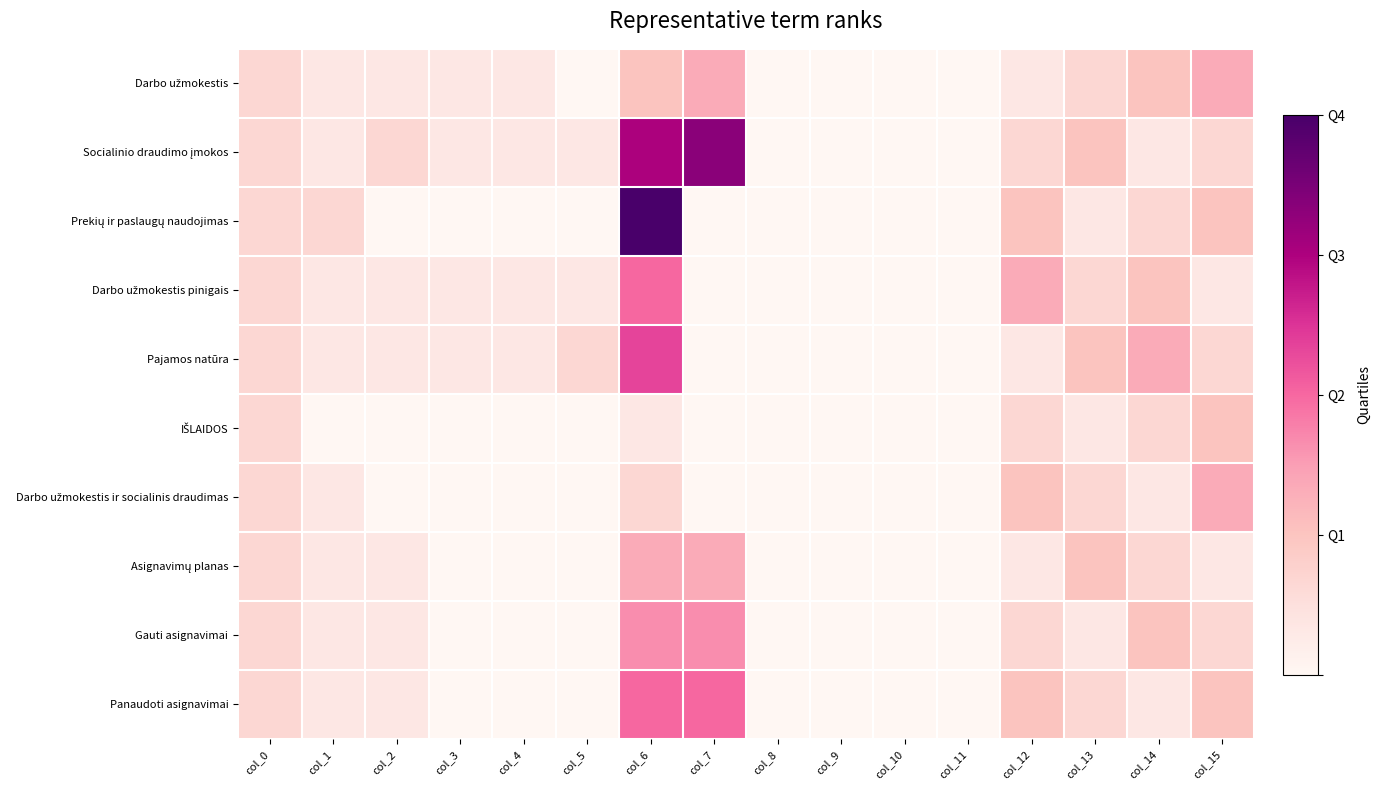

Which series has the largest total across all categories?

Socialinio draudimo įmokos